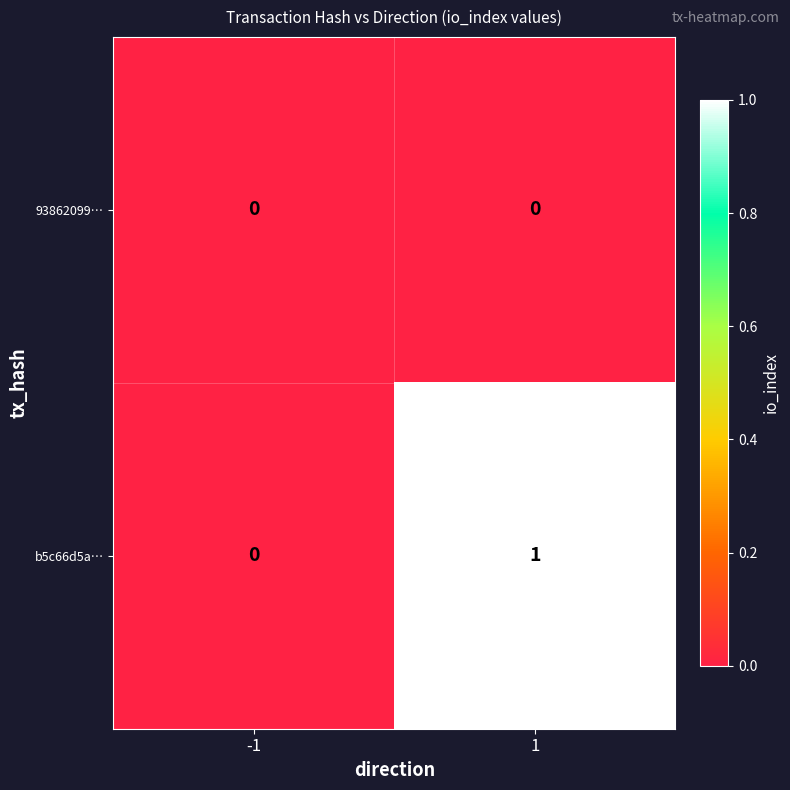

Reading right to left, transcribe all the data shown in this chart.

93862099…: 1=0	-1=0
b5c66d5a…: 1=1	-1=0